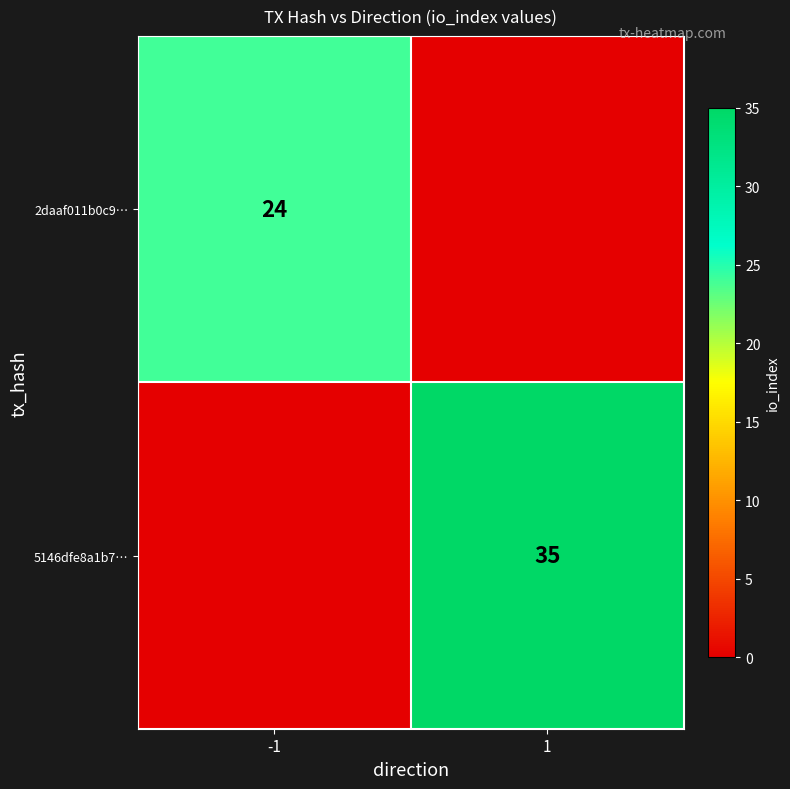

The value of 2daaf011b0c9… at -1 is 7. True or false?

False